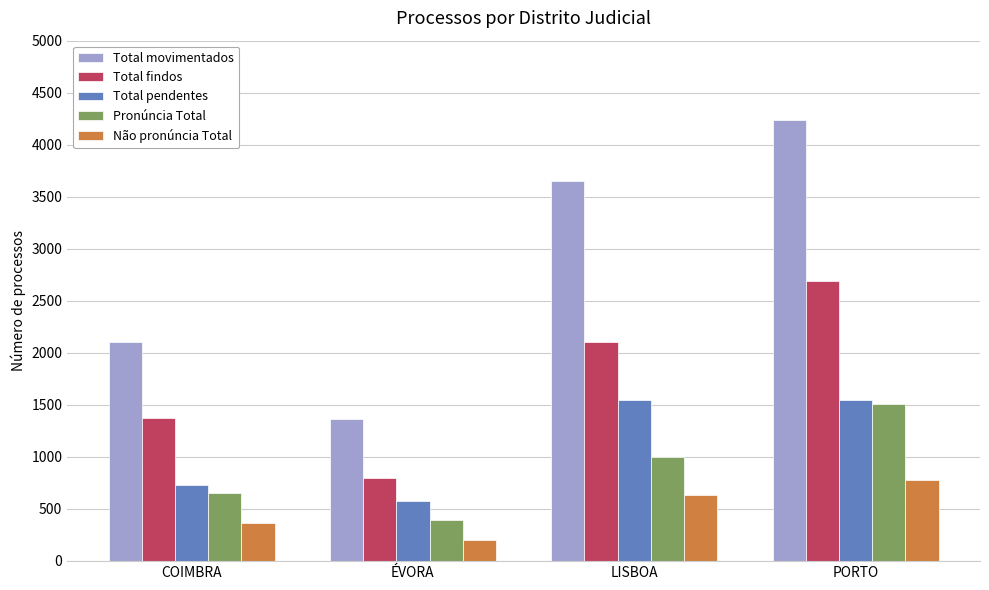

What is the total value across all series at PORTO?

10752